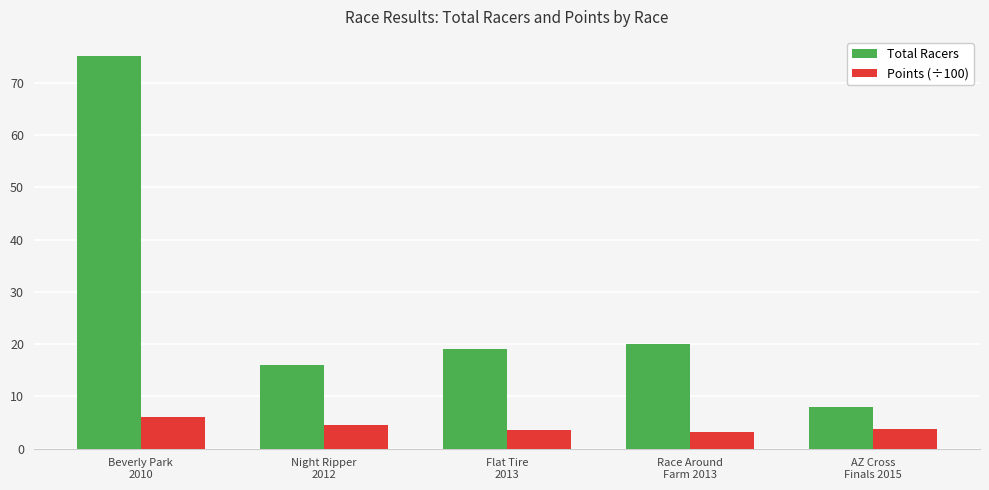

What is the difference between the second highest and minimum values in the Total Racers series?

12.0